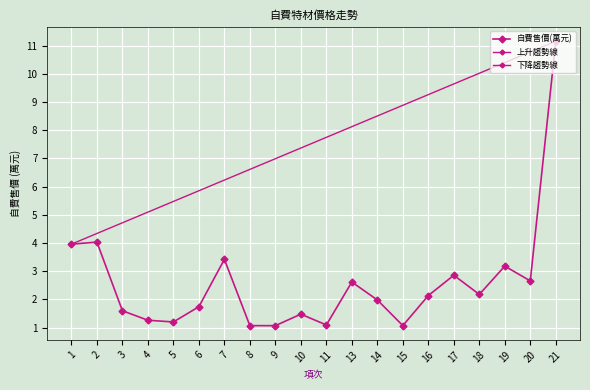

At which category does the data reach its first local peak?

2